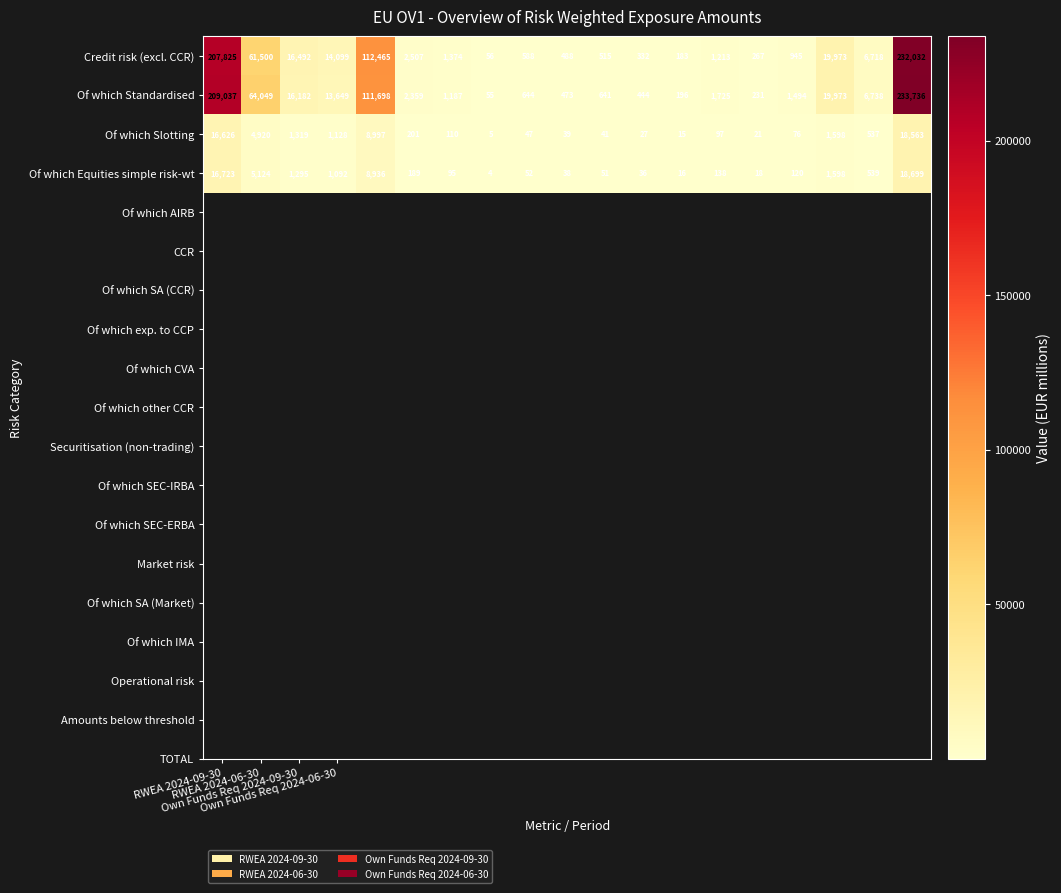

What is the greatest value displayed?

233736